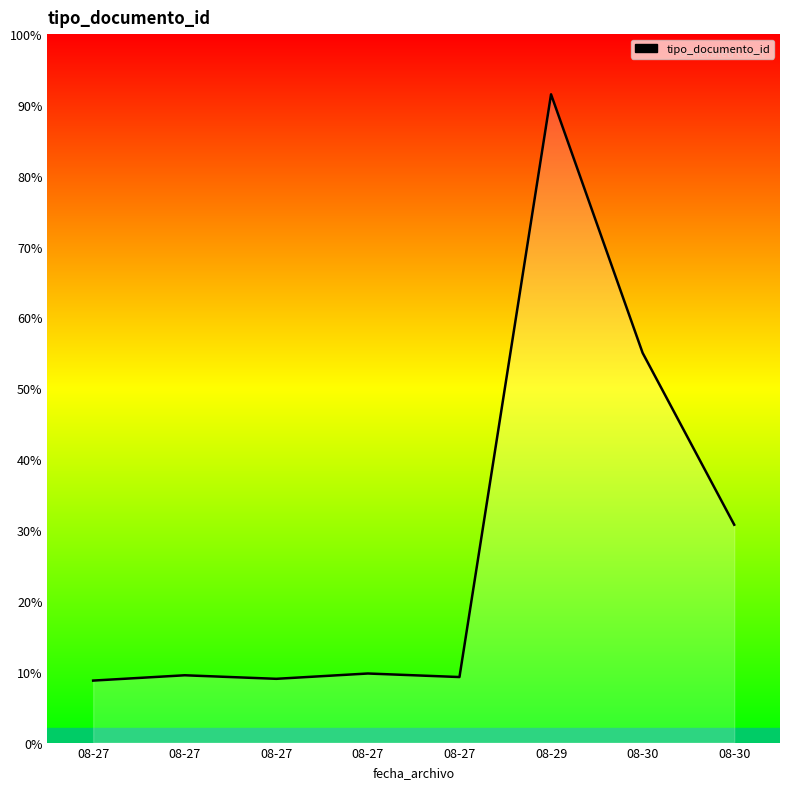

Is this an area chart (filled region under the line)?

Yes